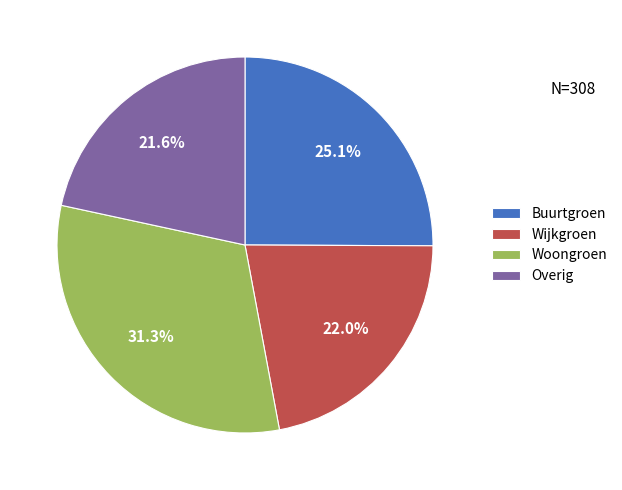

To the nearest percent, what is the difference between the largest and smallest slice percentages?

10%